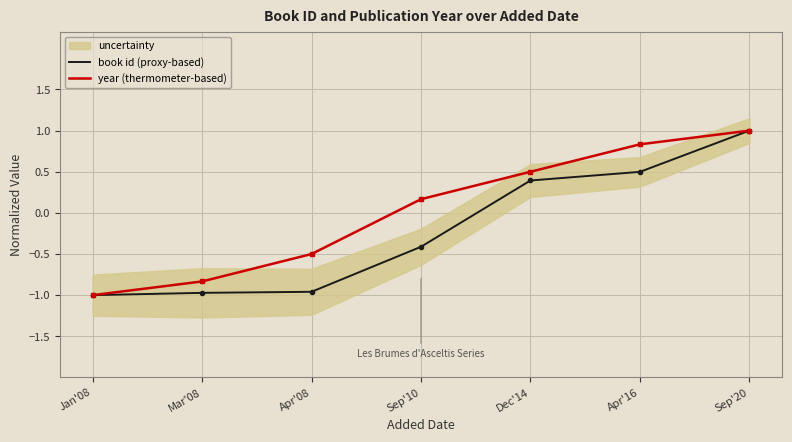

Reading left to right, what are all the values shown in this chart?

book id (proxy-based): -1.0	-1.0	-1.0	-0.4	0.4	0.5	1.0
year (thermometer-based): -1.0	-0.8	-0.5	0.2	0.5	0.8	1.0